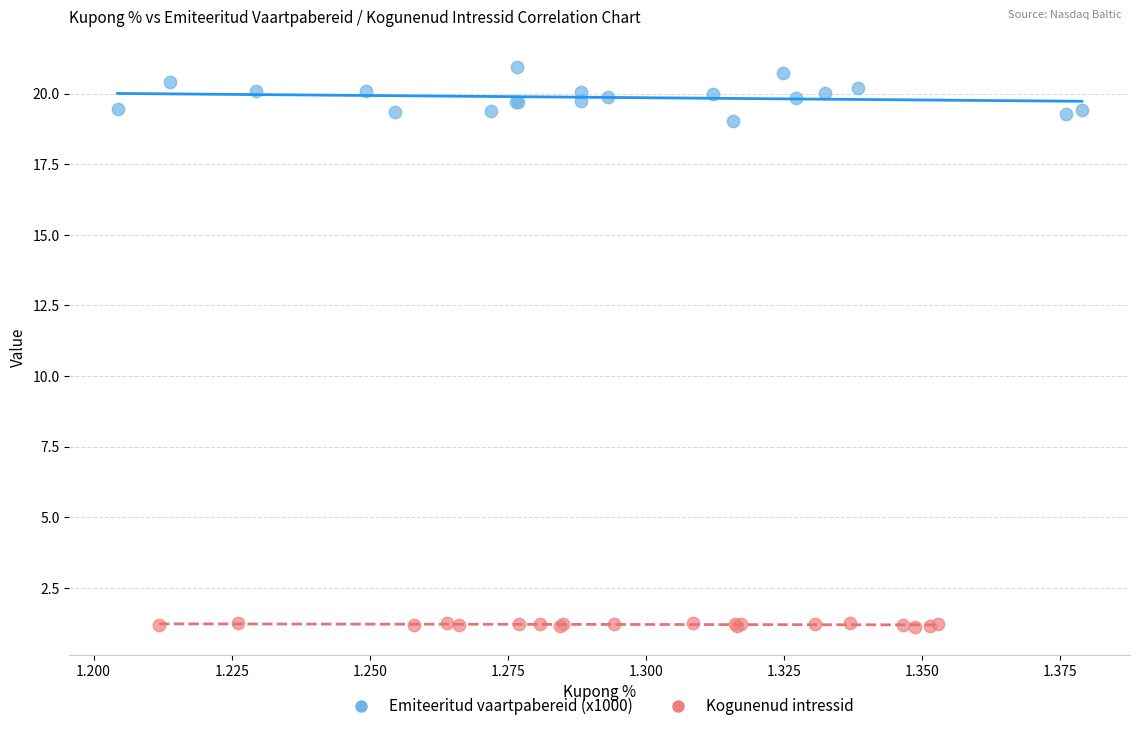

Which series reaches the maximum Y coordinate?

Emiteeritud vaartpabereid (x1000)